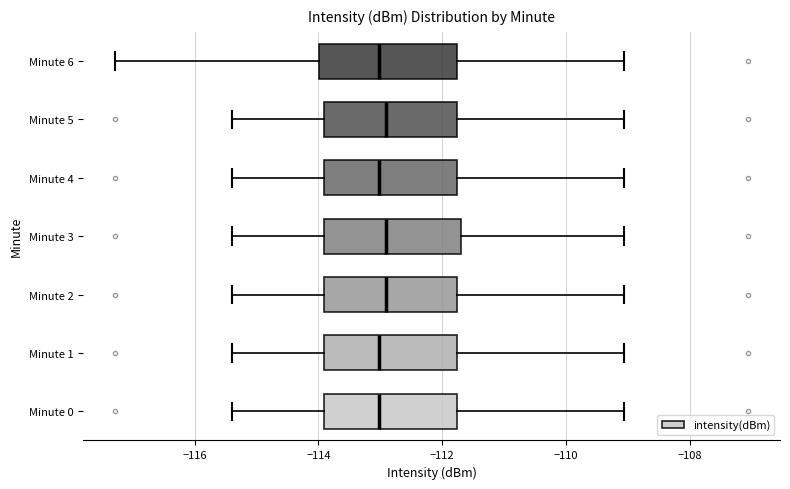

Reading bottom to top, read every box against the x-axis: the position of its median line, the range the box covers, and the ends of its whiskers. The values are not printed on the chart, so give them approximately, as read against the axis.

Minute 0: median -113.0, box -114.0 to -111.8, whiskers -115.4 to -109.0
Minute 1: median -113.0, box -114.0 to -111.8, whiskers -115.4 to -109.0
Minute 2: median -113.0, box -114.0 to -111.8, whiskers -115.4 to -109.0
Minute 3: median -113.0, box -114.0 to -111.6, whiskers -115.4 to -109.0
Minute 4: median -113.0, box -114.0 to -111.8, whiskers -115.4 to -109.0
Minute 5: median -113.0, box -114.0 to -111.8, whiskers -115.4 to -109.0
Minute 6: median -113.0, box -114.0 to -111.8, whiskers -117.2 to -109.0